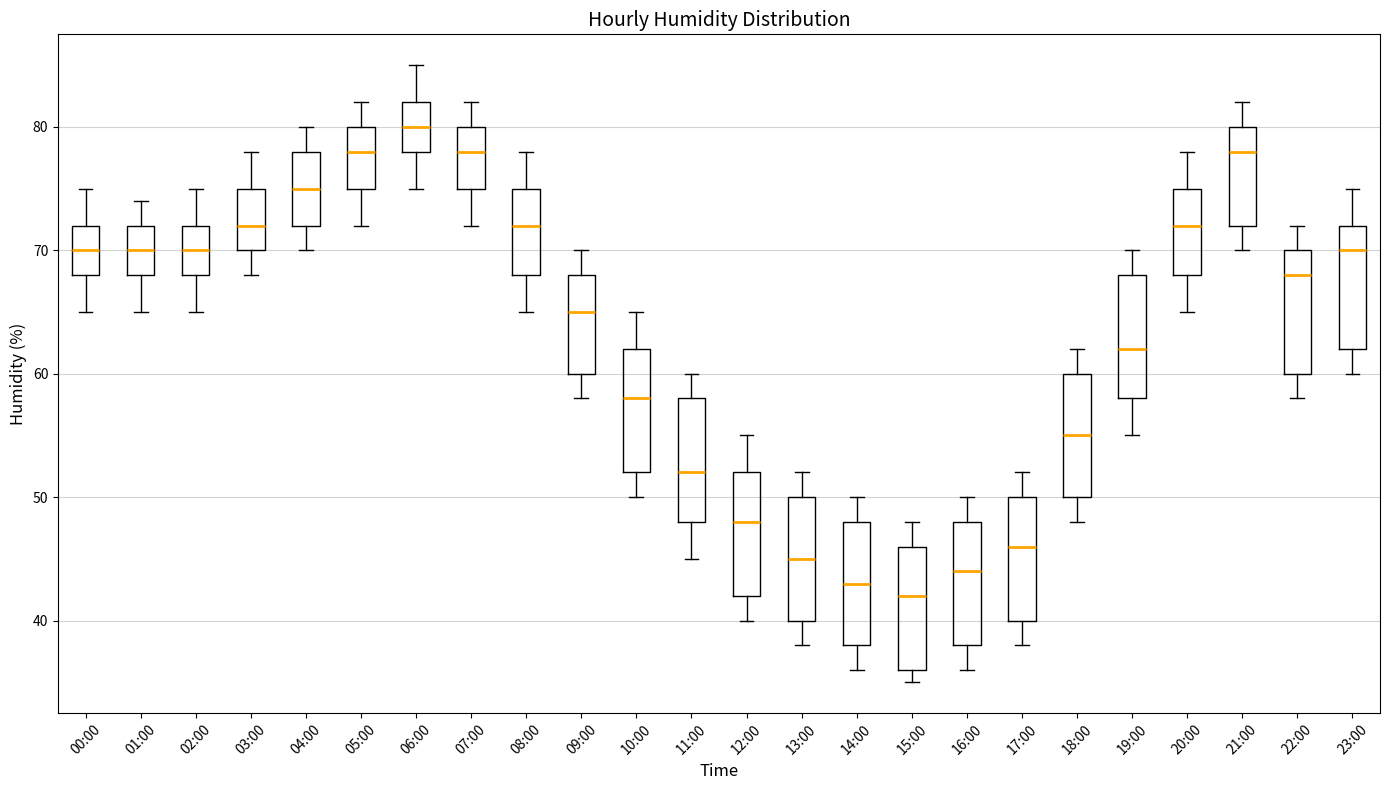

Reading left to right, transcribe this box plot: for each box, give where its median line is, the range the box spans, and where its two whiskers end, as read against the y-axis. The values are not printed on the chart, so give them approximately, as read against the axis.

00:00: median 70, box 68 to 72, whiskers 65 to 75
01:00: median 70, box 68 to 72, whiskers 65 to 74
02:00: median 70, box 68 to 72, whiskers 65 to 75
03:00: median 72, box 70 to 75, whiskers 68 to 78
04:00: median 75, box 72 to 78, whiskers 70 to 80
05:00: median 78, box 75 to 80, whiskers 72 to 82
06:00: median 80, box 78 to 82, whiskers 75 to 85
07:00: median 78, box 75 to 80, whiskers 72 to 82
08:00: median 72, box 68 to 75, whiskers 65 to 78
09:00: median 65, box 60 to 68, whiskers 58 to 70
10:00: median 58, box 52 to 62, whiskers 50 to 65
11:00: median 52, box 48 to 58, whiskers 45 to 60
12:00: median 48, box 42 to 52, whiskers 40 to 55
13:00: median 45, box 40 to 50, whiskers 38 to 52
14:00: median 43, box 38 to 48, whiskers 36 to 50
15:00: median 42, box 36 to 46, whiskers 35 to 48
16:00: median 44, box 38 to 48, whiskers 36 to 50
17:00: median 46, box 40 to 50, whiskers 38 to 52
18:00: median 55, box 50 to 60, whiskers 48 to 62
19:00: median 62, box 58 to 68, whiskers 55 to 70
20:00: median 72, box 68 to 75, whiskers 65 to 78
21:00: median 78, box 72 to 80, whiskers 70 to 82
22:00: median 68, box 60 to 70, whiskers 58 to 72
23:00: median 70, box 62 to 72, whiskers 60 to 75